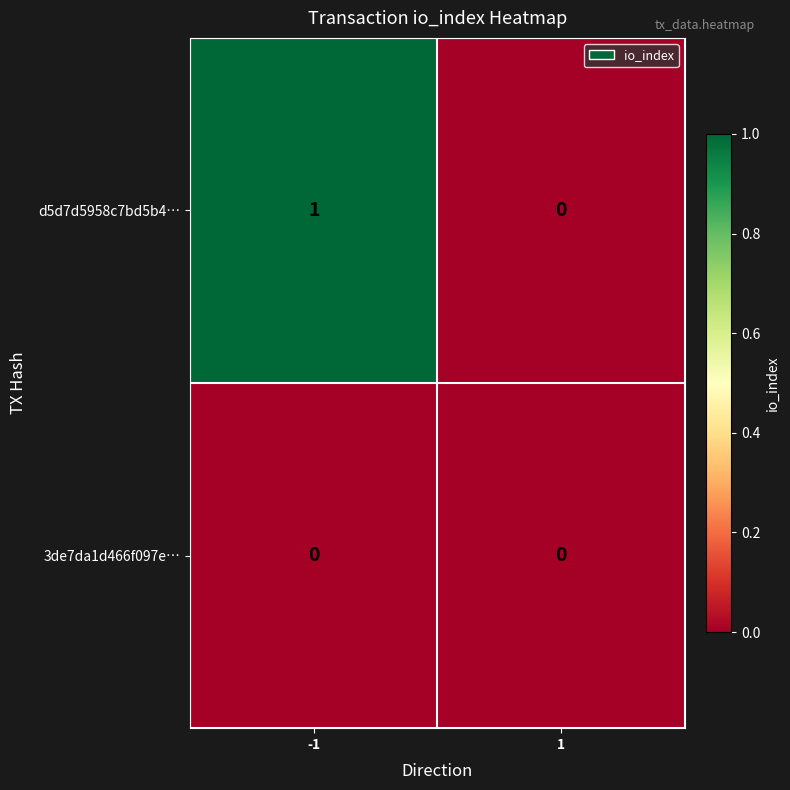

Is it true that d5d7d5958c7bd5b4… equals 1 at -1?

True